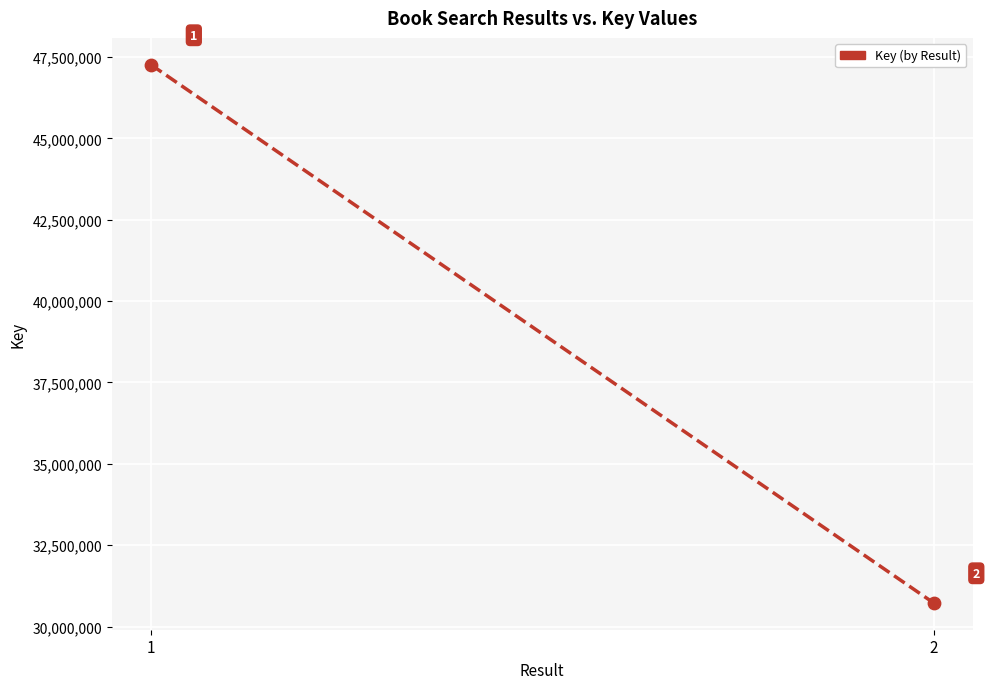

What is the range of Y values (max minus min)?

16533206